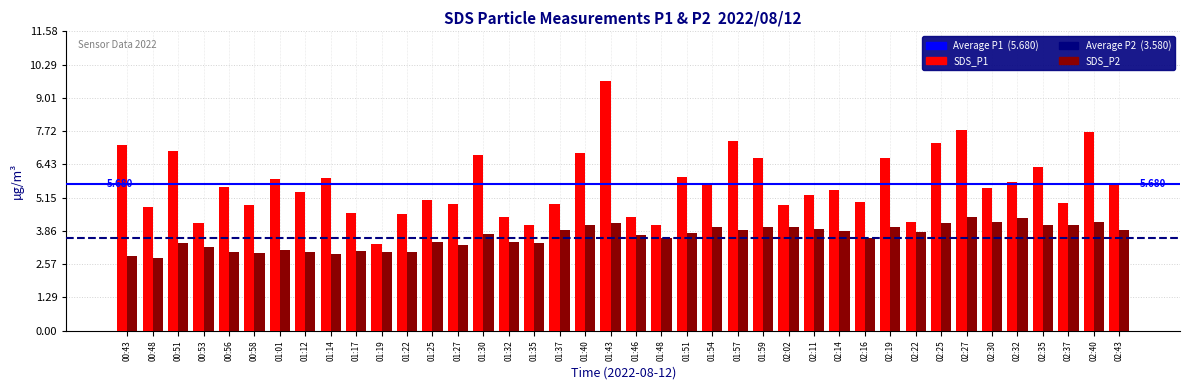

What is the average value of the SDS_P2 series?

3.6